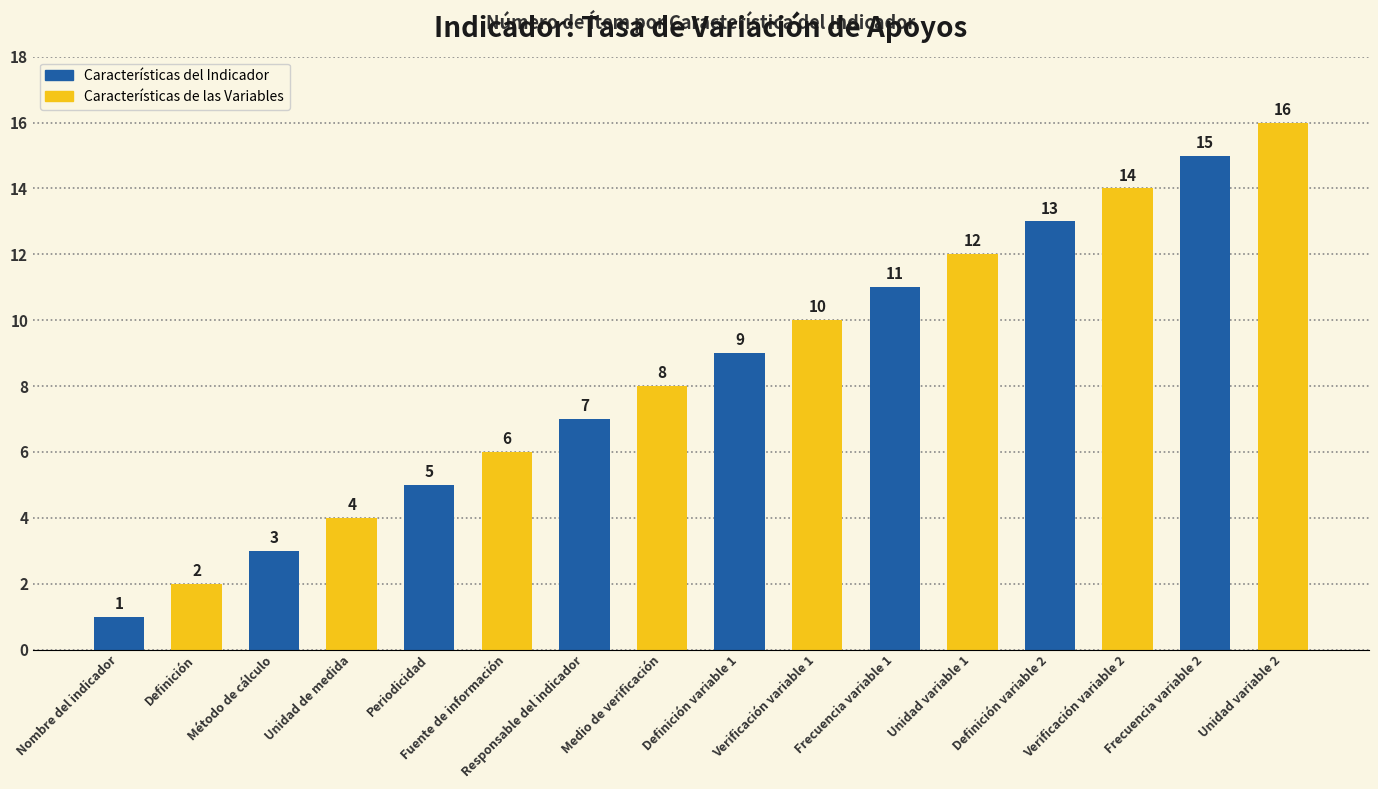

What is the maximum value shown in the chart?

16